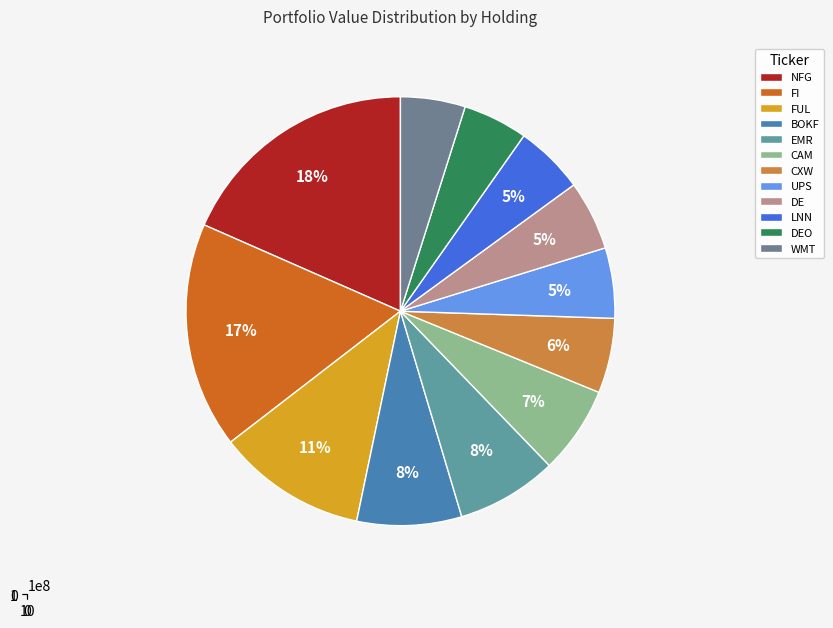

How many segments does this pie chart have?

12